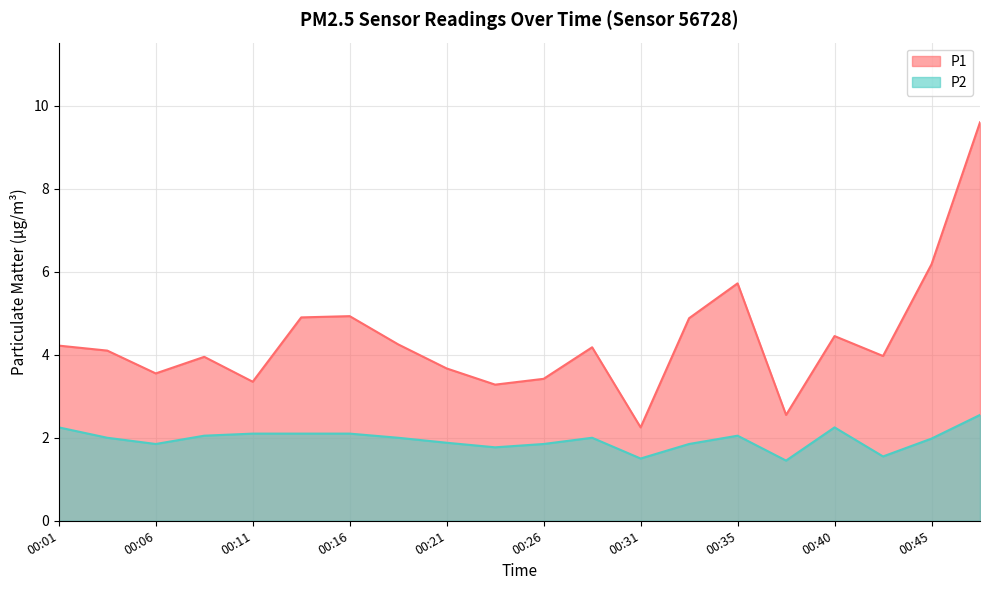

Where is P1 nearest to the value 5?

00:16